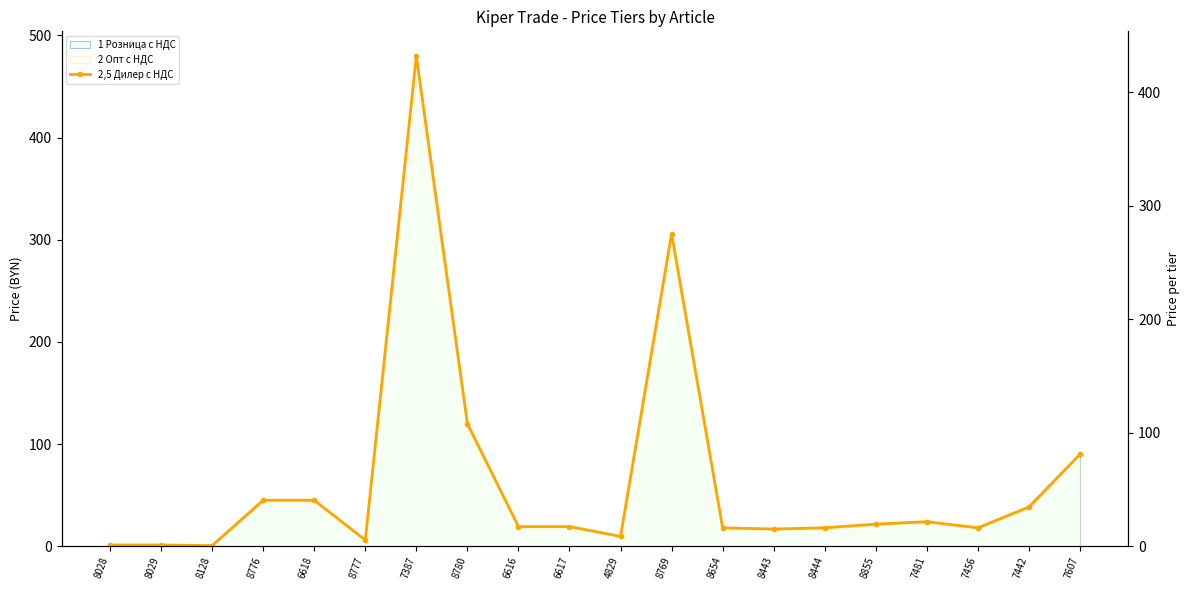

The value at 7607 is 24.6. True or false?

False